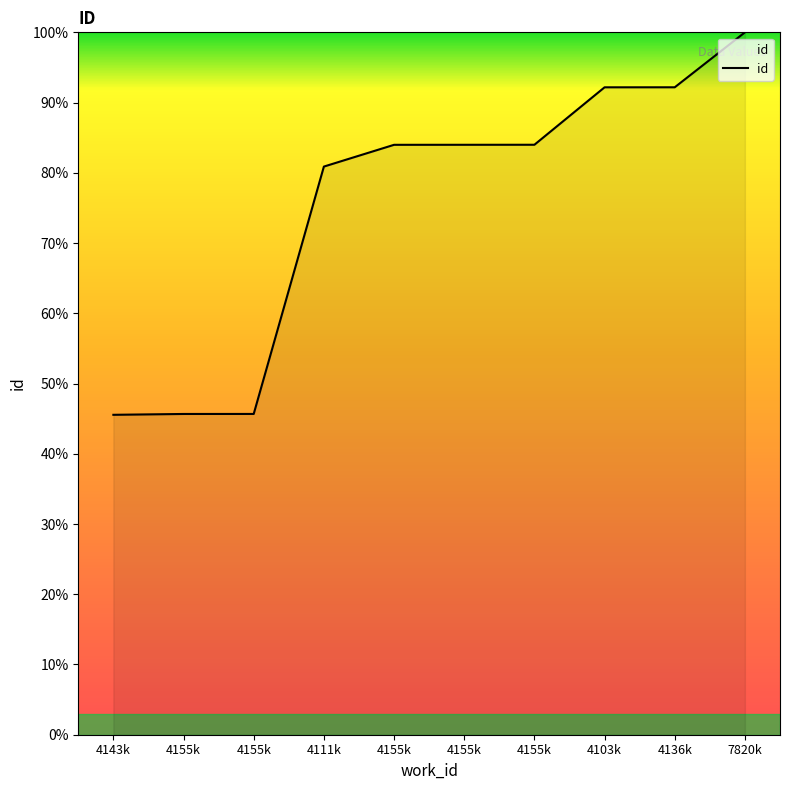

How many distinct data groups are displayed?

1